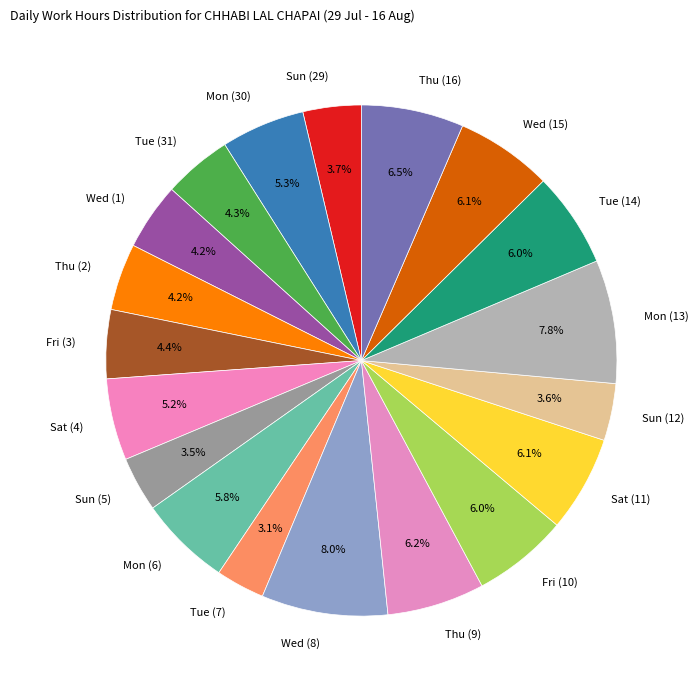

True or false: Wed (15) accounts for 1% of the total.

False